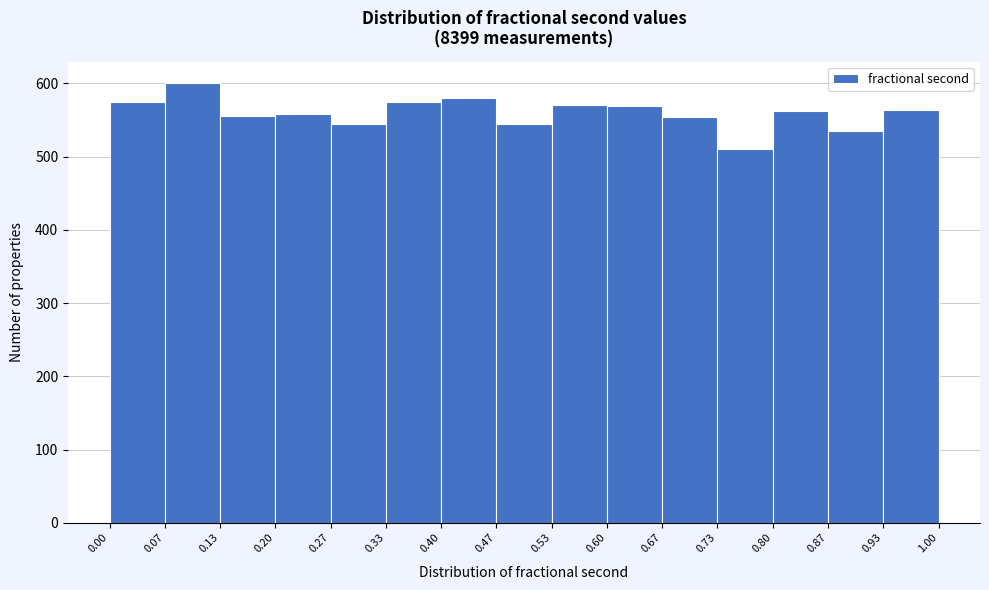

Over which range of the x-axis is the bar tallest?

0.07 to 0.13